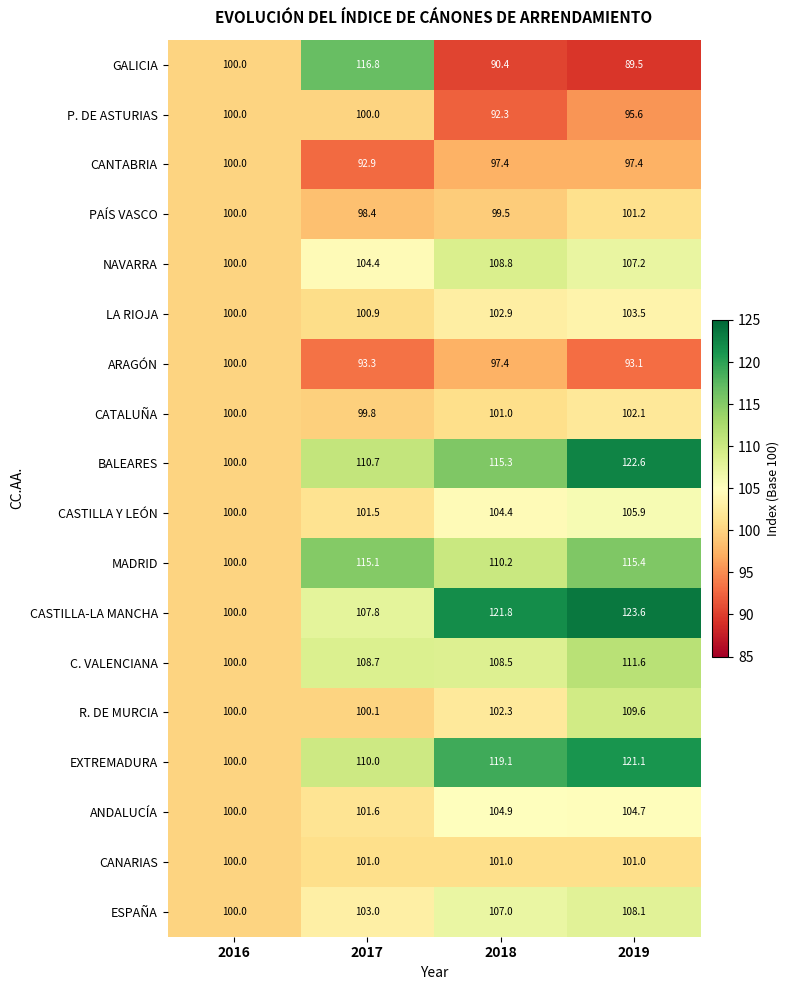

At which category does the chart reach its minimum across all series?

2019